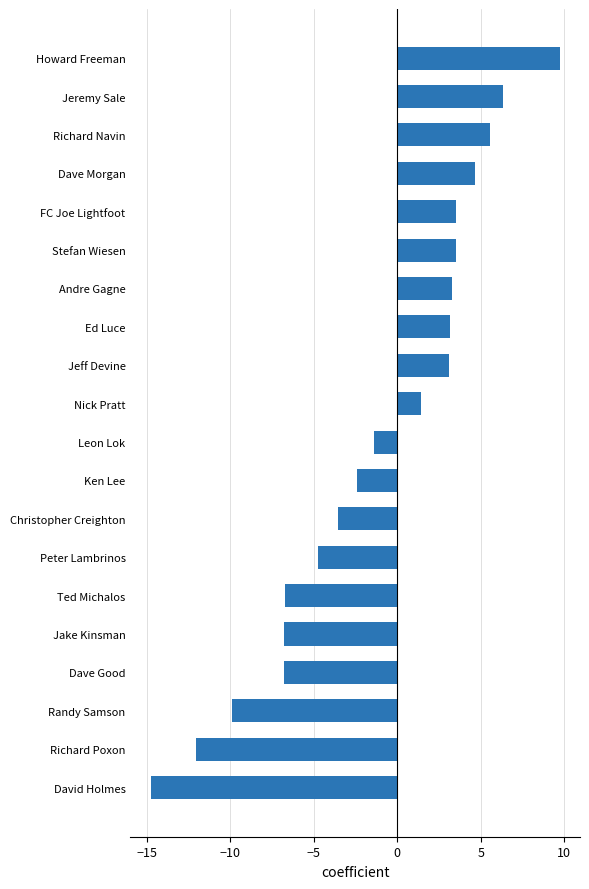

What is the difference between the maximum and second lowest values?

21.8